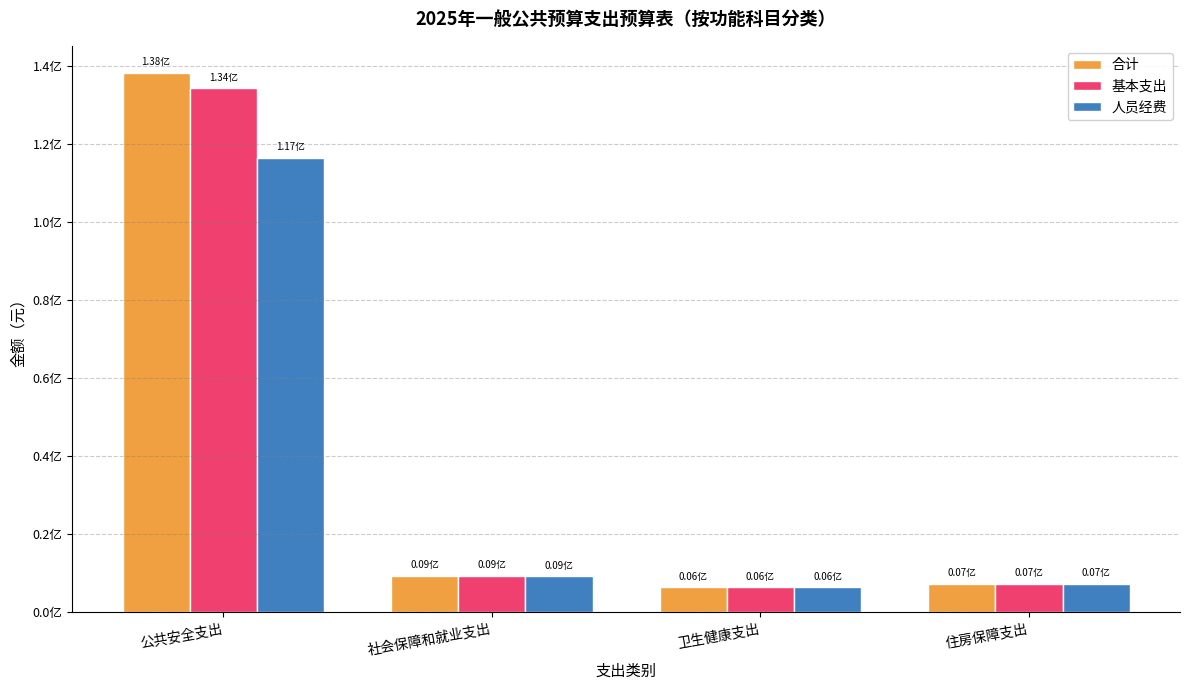

What is the greatest value displayed?

138357302.0